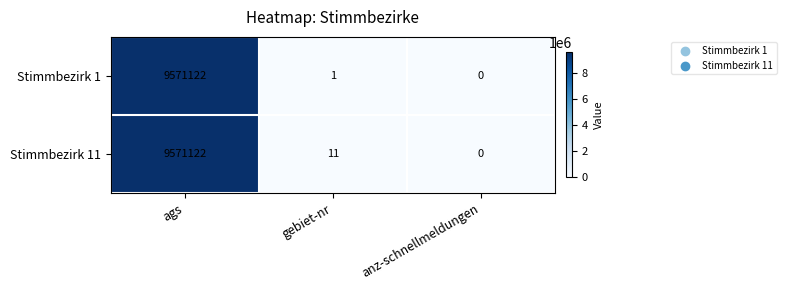

Reading left to right, list all the values displayed in this chart.

Stimmbezirk 1: ags=9571122	gebiet-nr=1	anz-schnellmeldungen=0
Stimmbezirk 11: ags=9571122	gebiet-nr=11	anz-schnellmeldungen=0